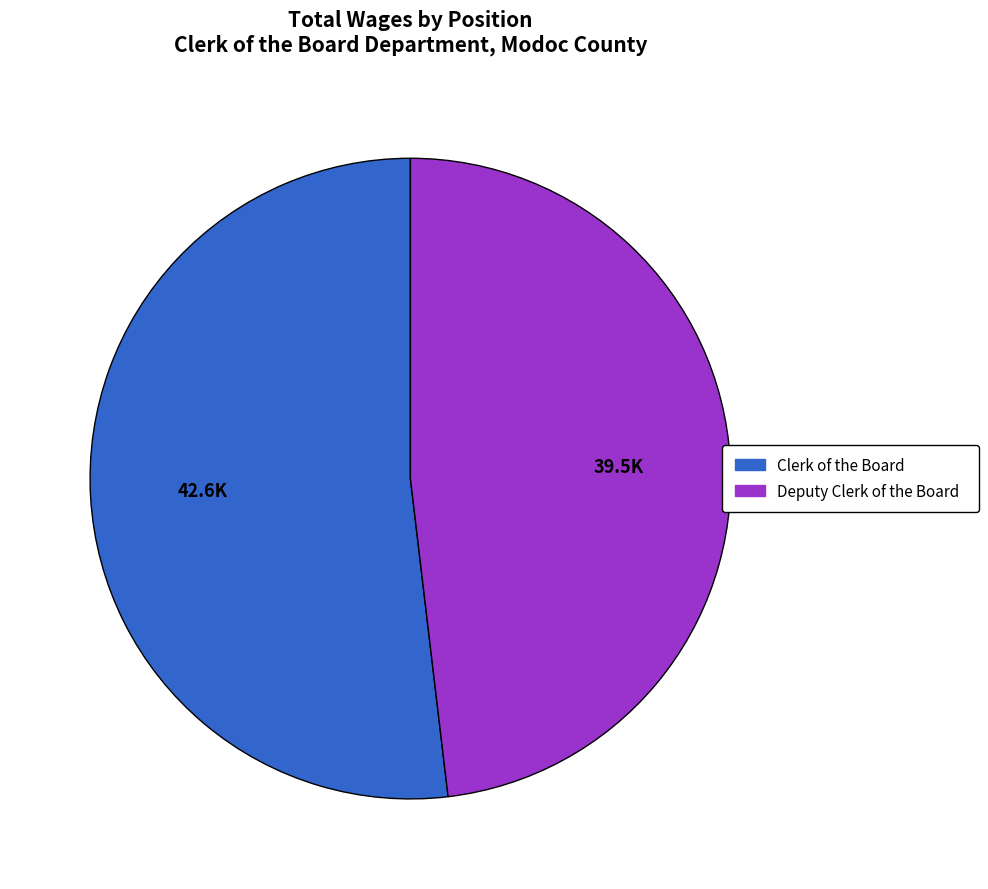

How many segments does this pie chart have?

2